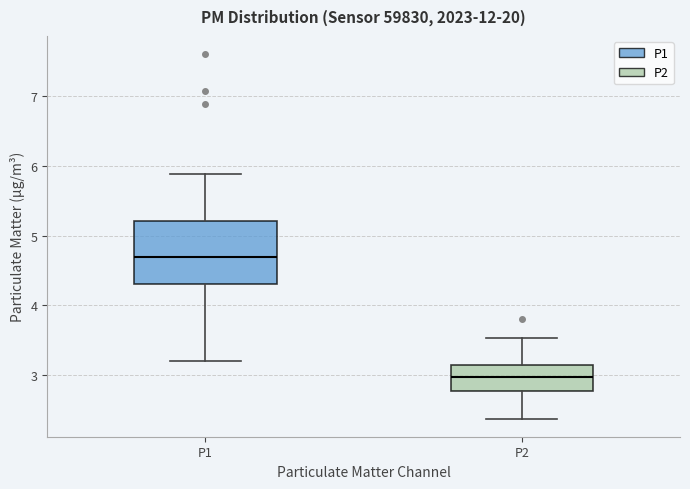

Which box is the tallest, from its lower edge to its upper edge?

P1